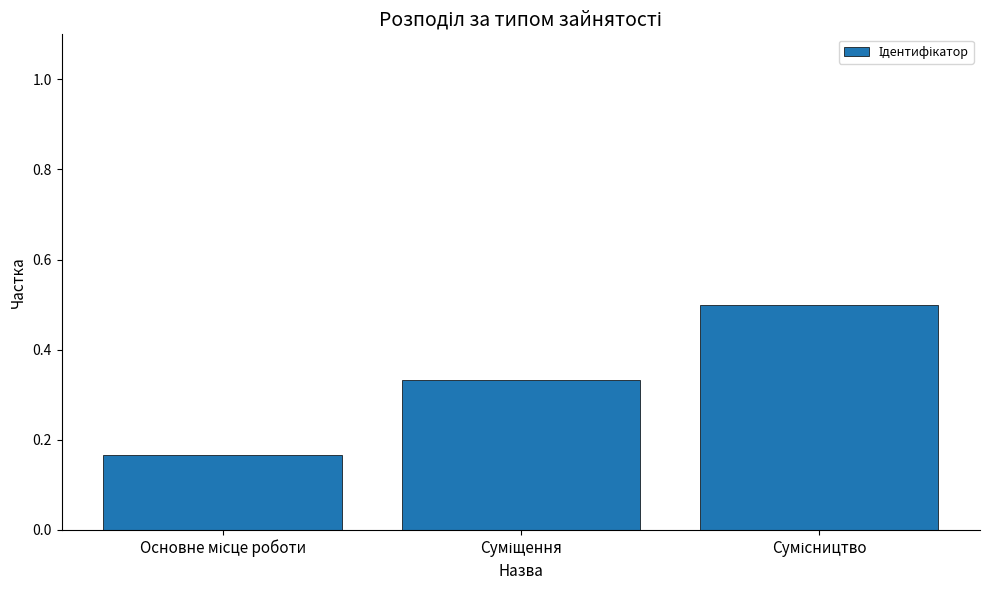

What is the sum of all values?

1.0